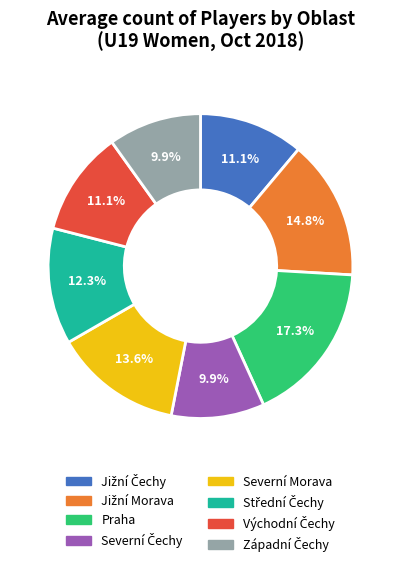

Which slice is the largest?

Praha